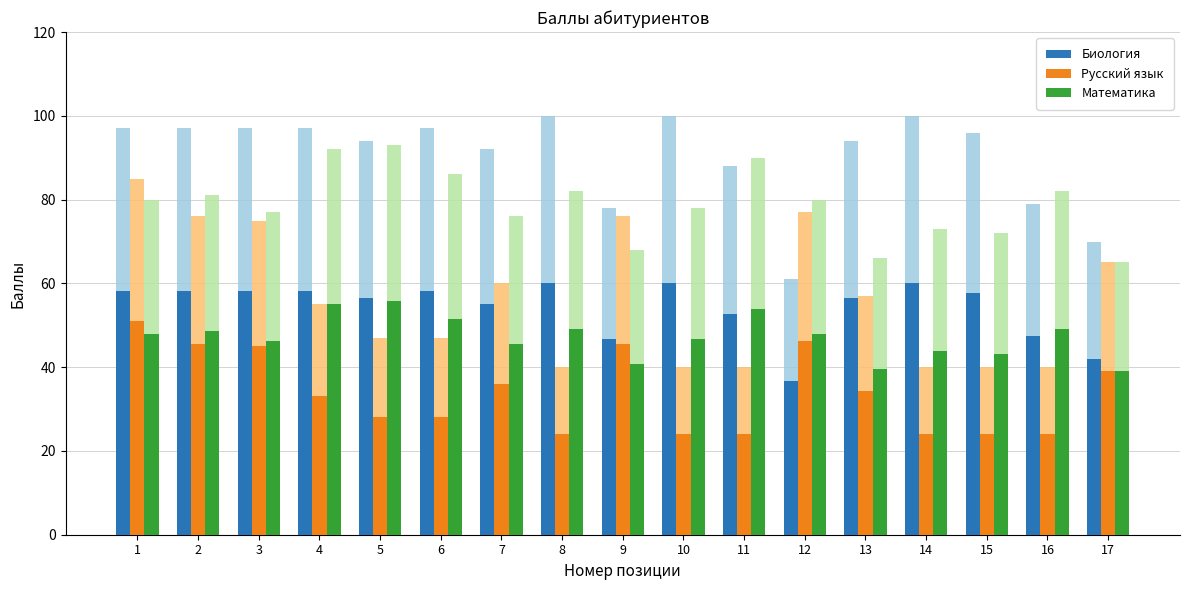

Which series changed the most between 1 and 6?

Русский язык